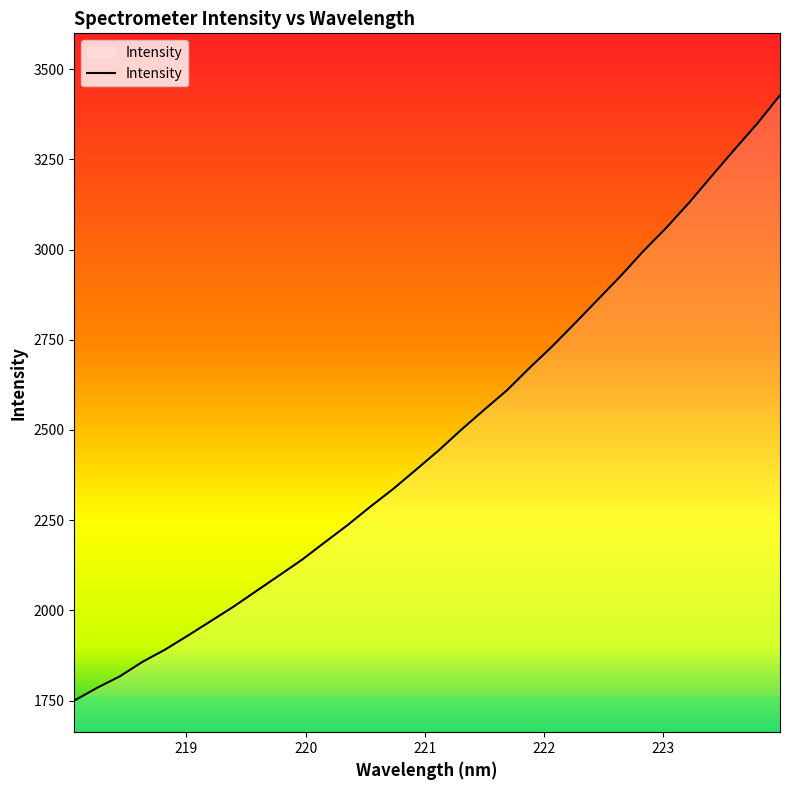

What is the difference between the maximum and minimum values?

1677.5